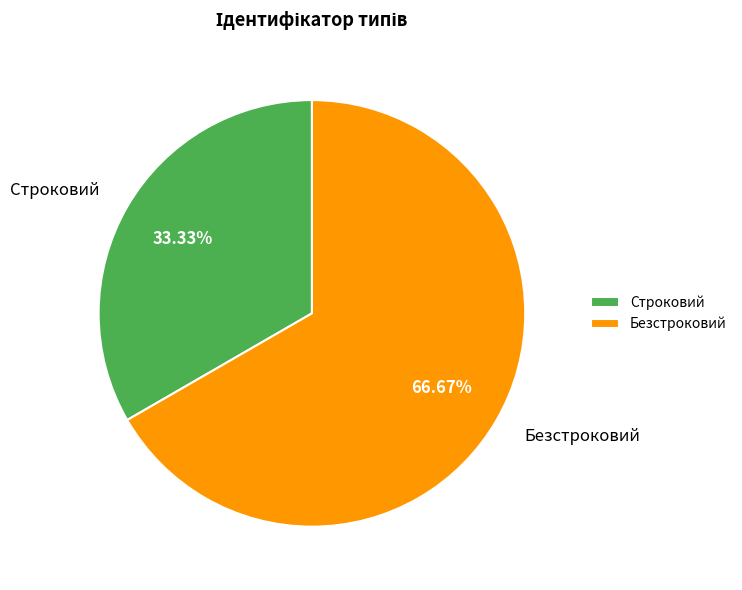

True or false: Безстроковий accounts for 67% of the total.

True